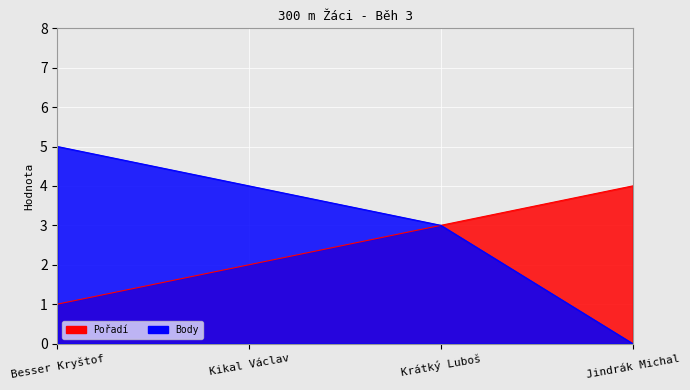

At how many categories does at least one series exceed 0?

4